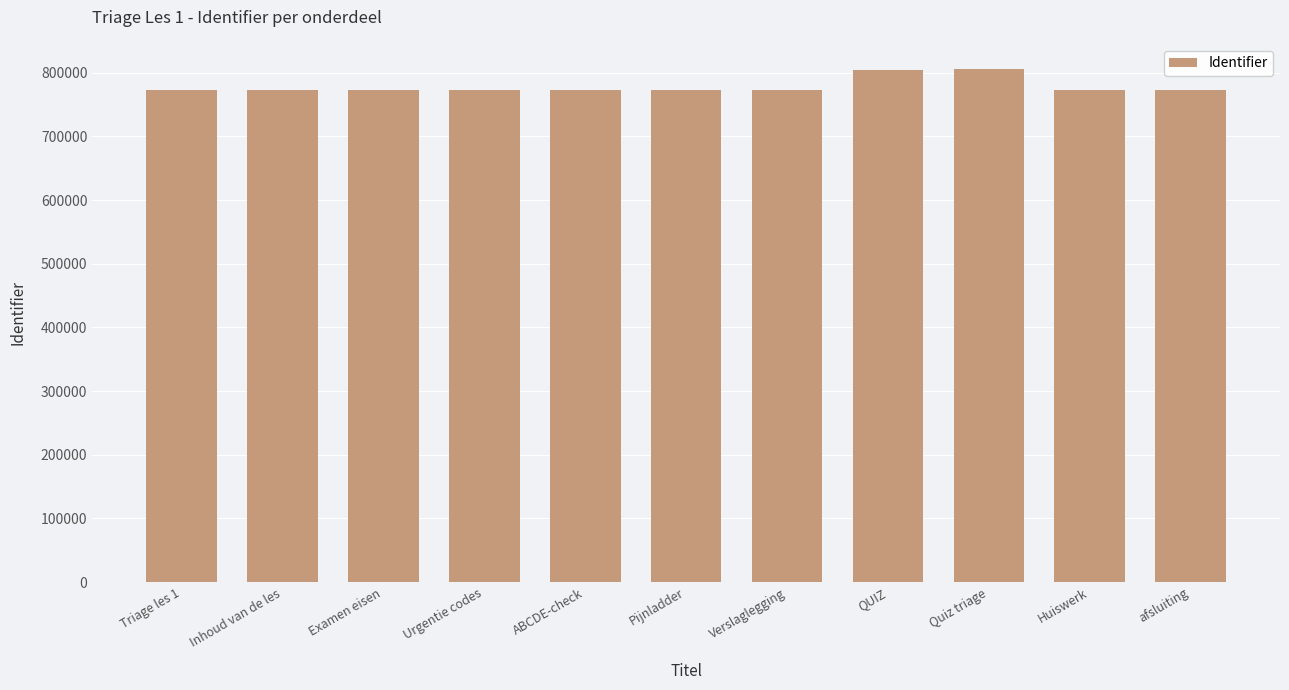

How many data points are less than 773114?

5